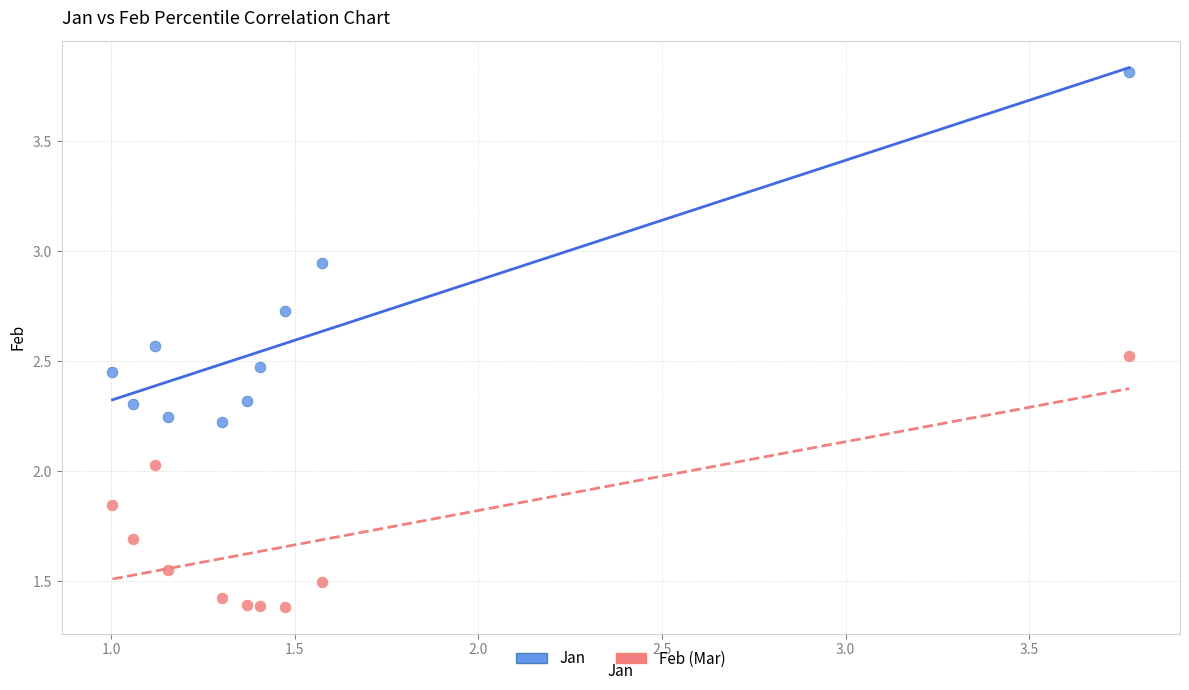

Across all data points, what is the range of X values (max minus min)?

2.8